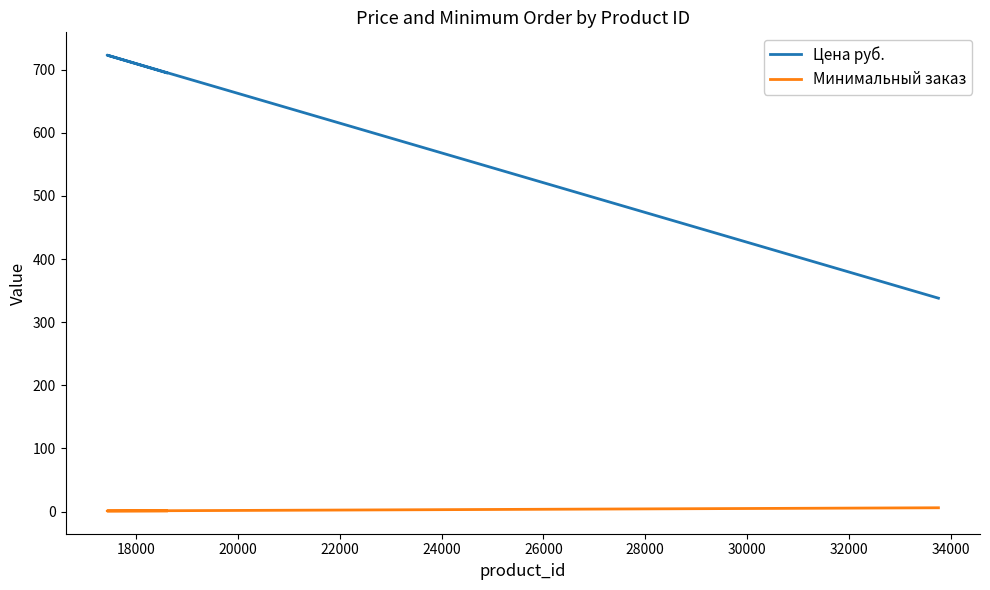

What is the smallest value displayed?

1